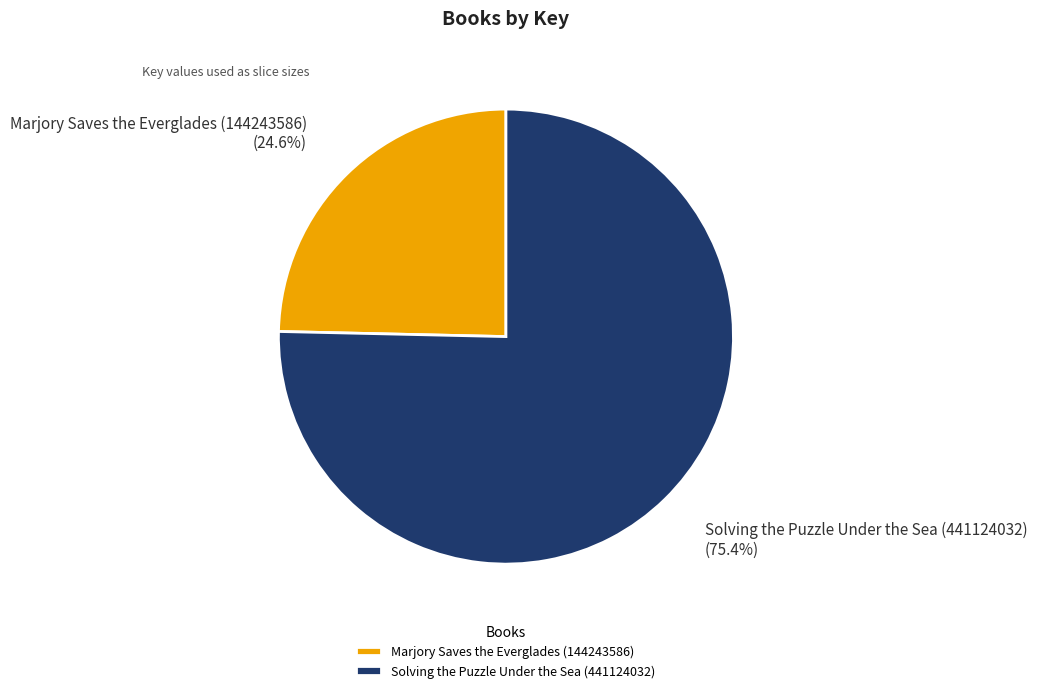

Rank the categories by value from highest to lowest.

Solving the Puzzle Under the Sea (441124032), Marjory Saves the Everglades (144243586)